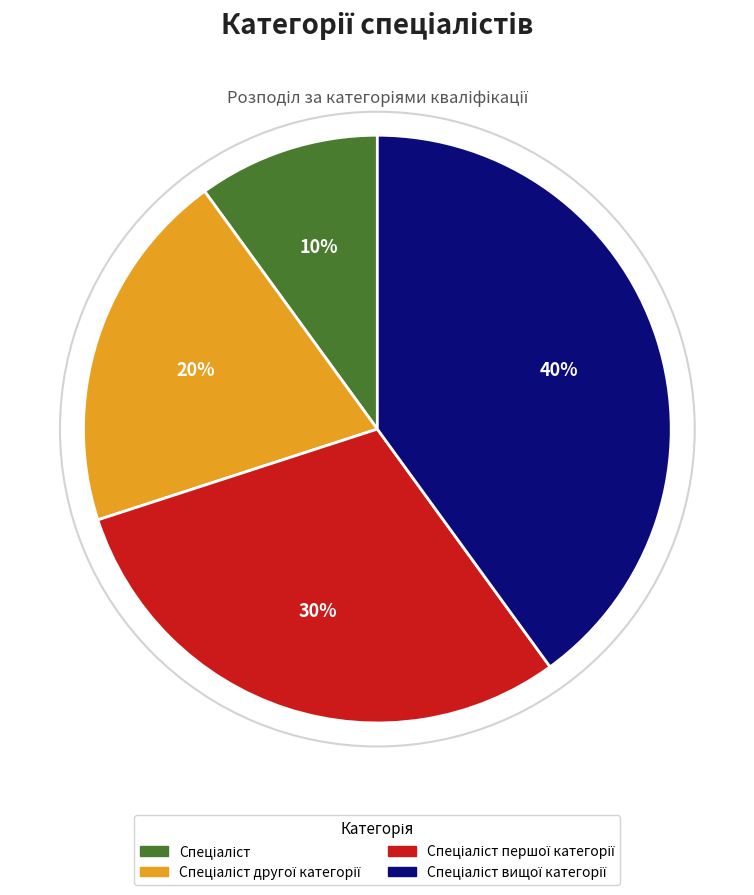

To the nearest percent, what is the average slice percentage?

25%